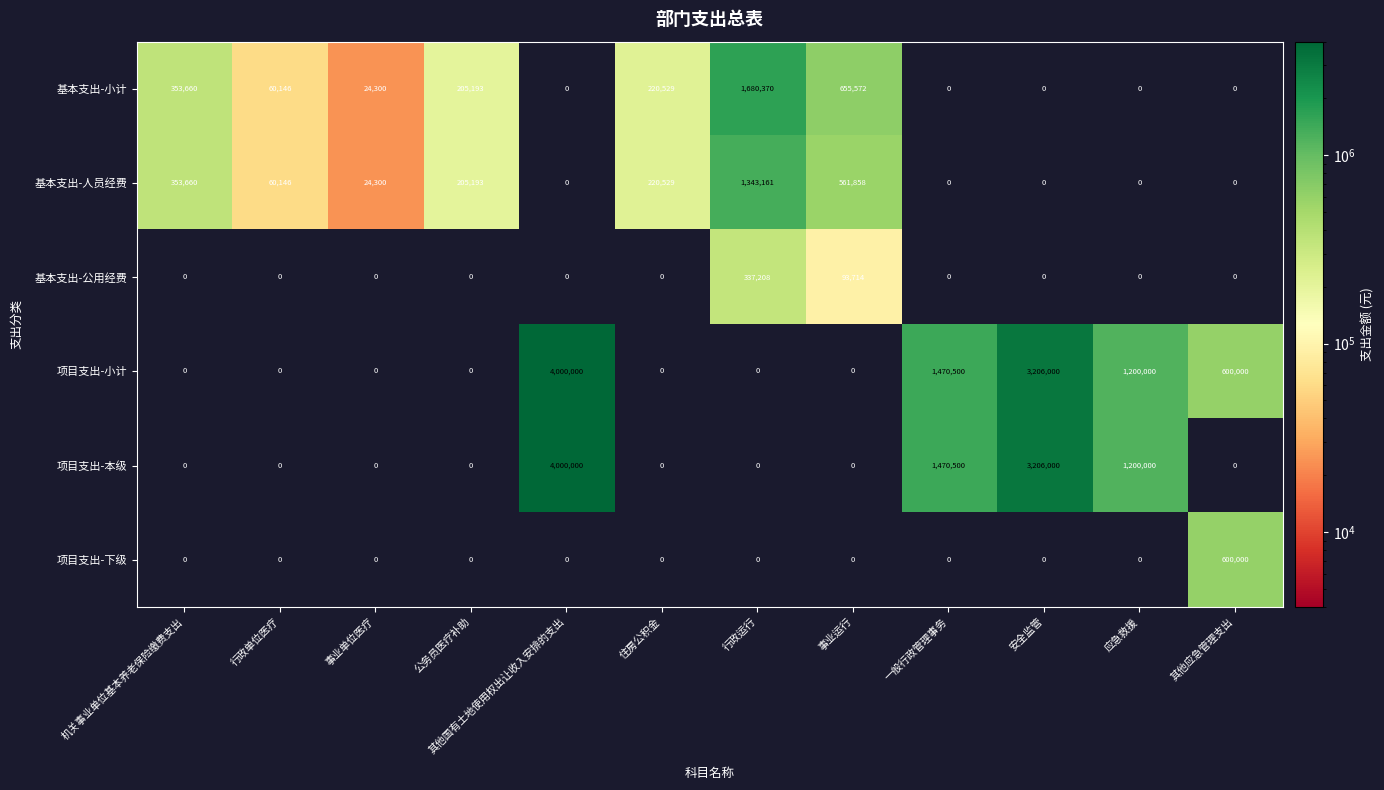

How many data points in 项目支出-下级 are above 0?

1